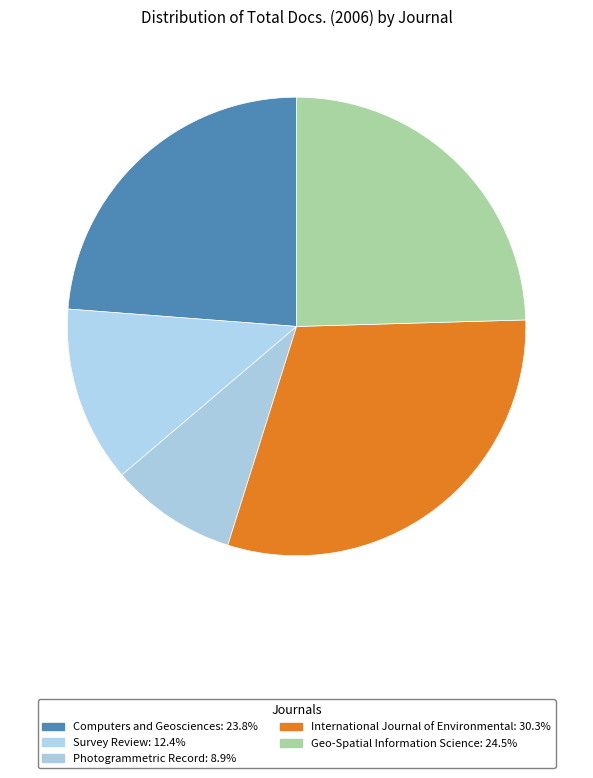

To the nearest percent, what percentage of the pie is Computers and Geosciences?

24%